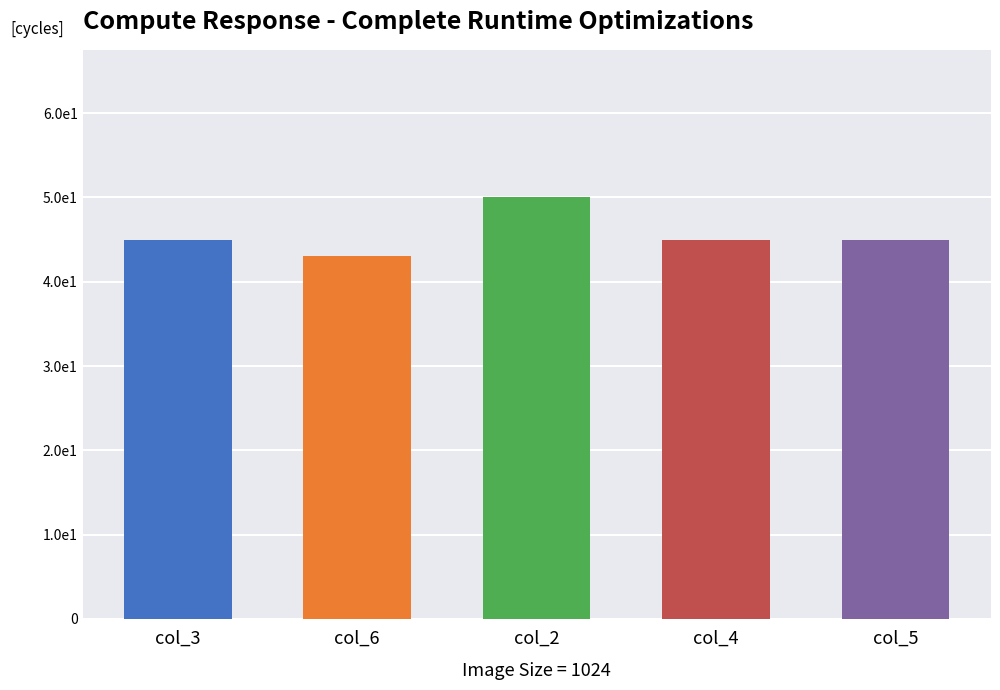

True or false: col_5 has a value of 4 at 4.

False